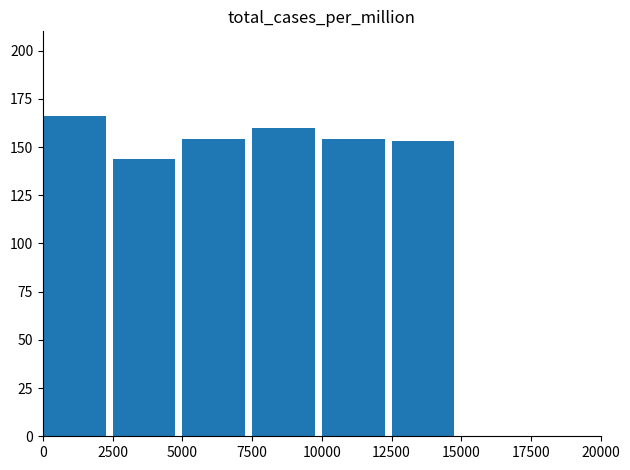

What is the difference between the values at 10000 and 12500?

1